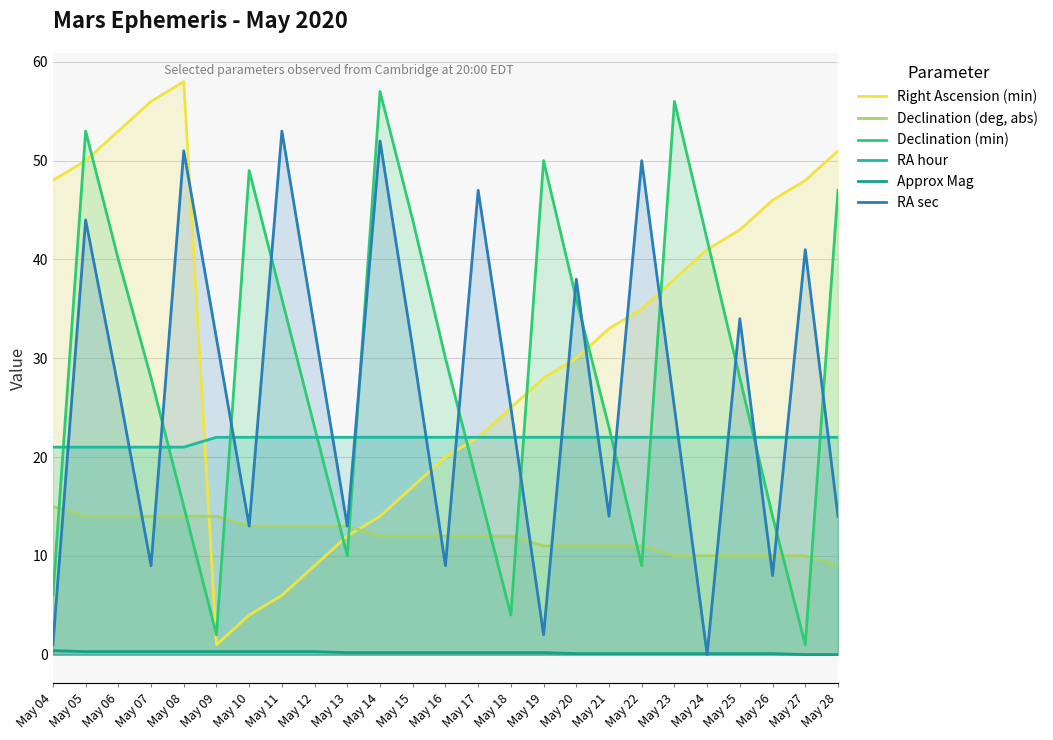

At how many categories does at least one series exceed 2?

25